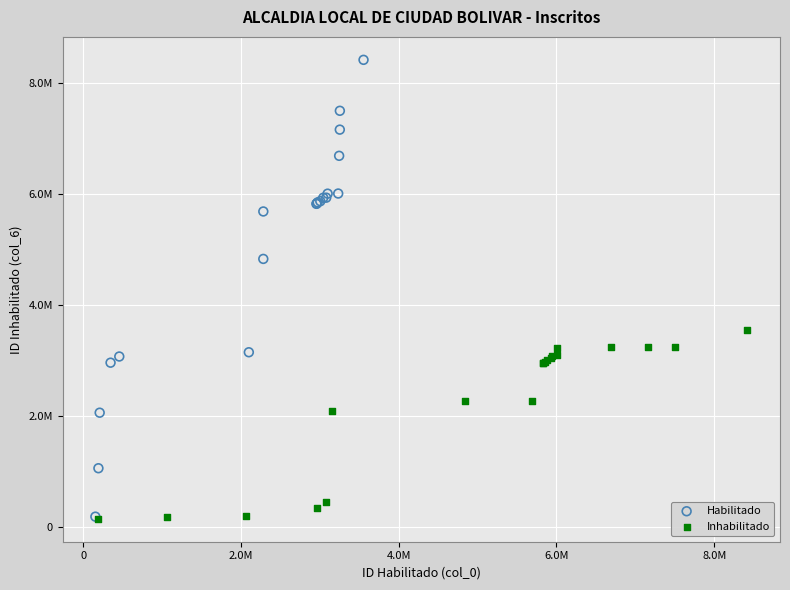

What are all the series names shown in the legend?

Habilitado, Inhabilitado